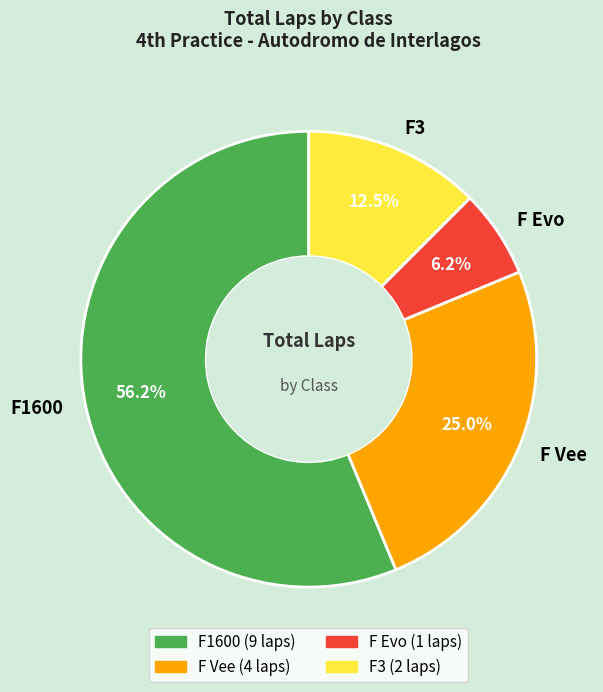

Combined, what portion of the pie is F3 and F Vee?

37.5%